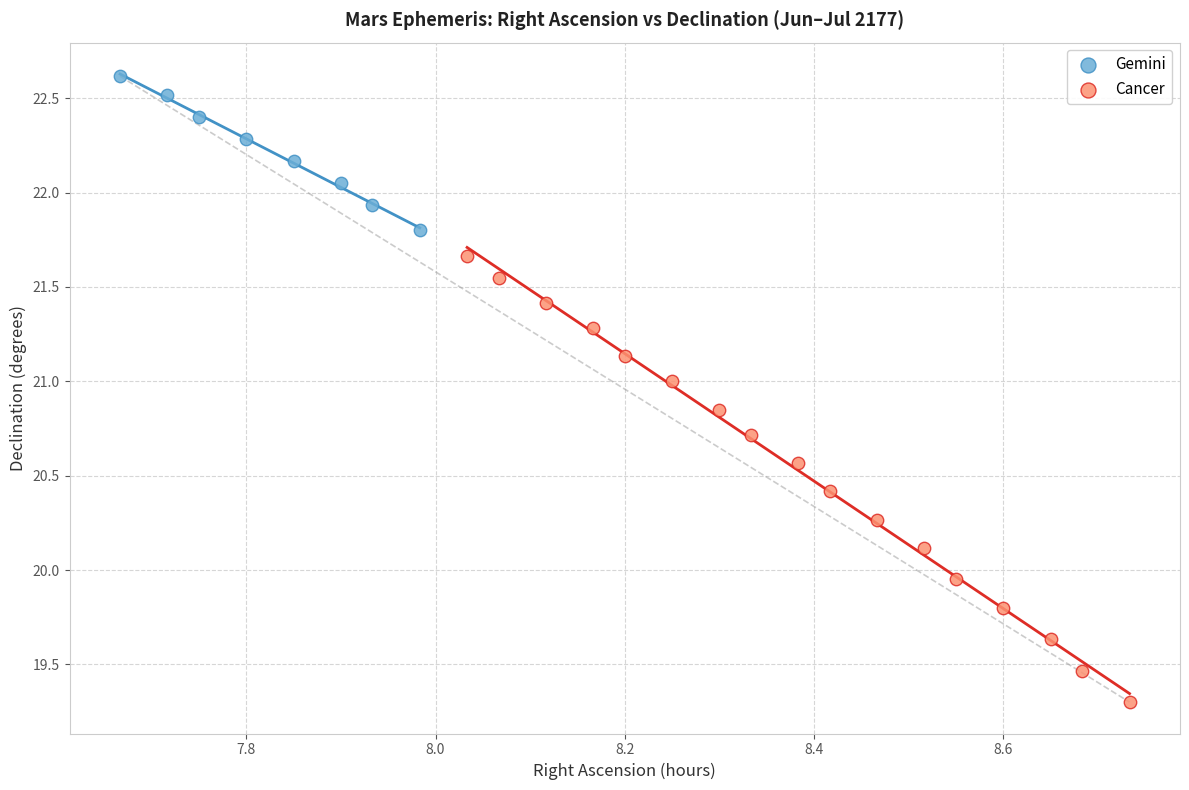

Which series has the largest Y range (max minus min)?

Cancer